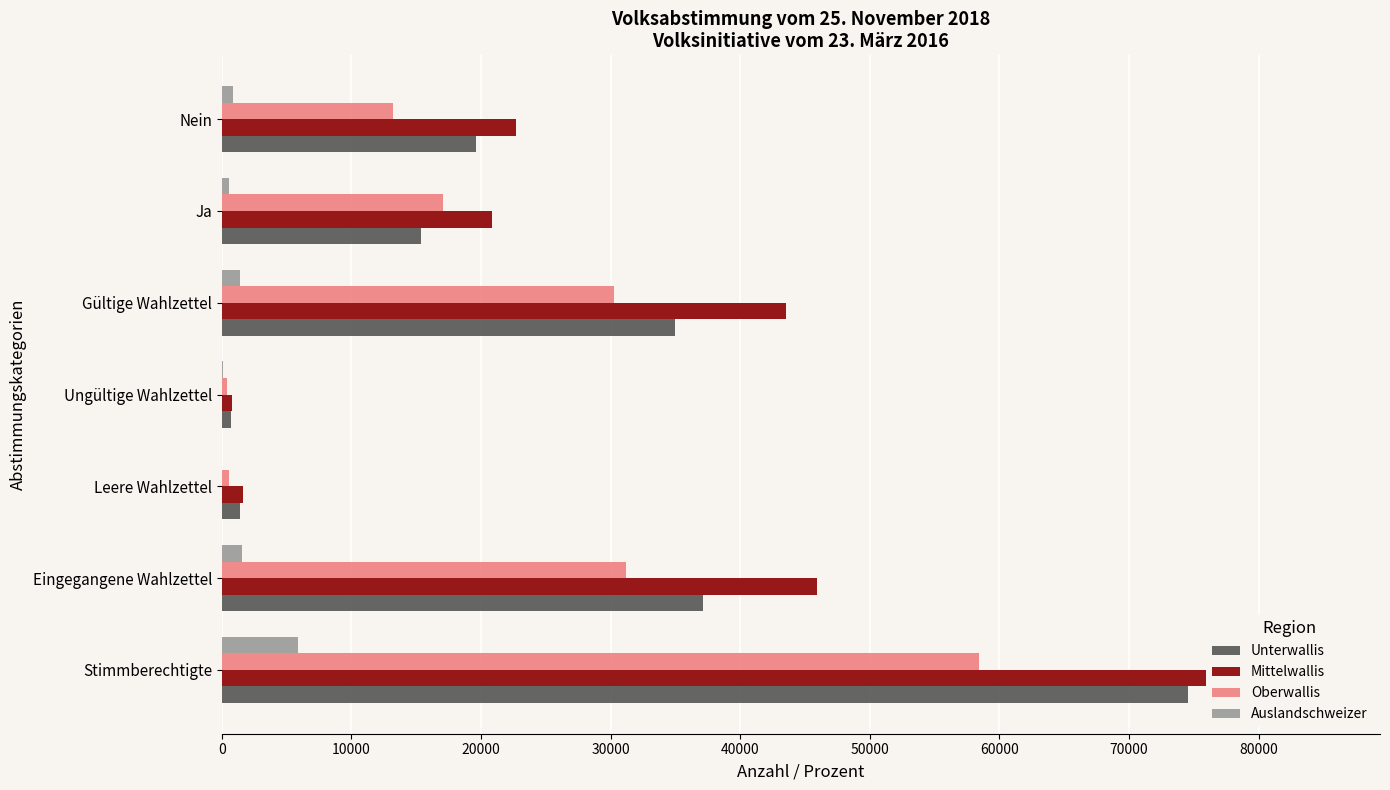

At 10000, list the series in order from largest to smallest.

Mittelwallis, Unterwallis, Oberwallis, Auslandschweizer